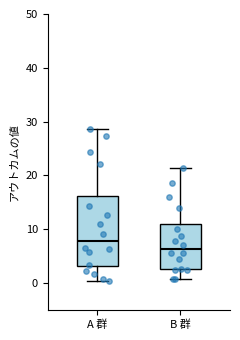

Reading left to right, read every box against the y-axis: the position of its median line, the range the box covers, and the ends of its whiskers. The values are not printed on the chart, so give them approximately, as read against the axis.

A 群: median 8, box 3 to 16, whiskers 0 to 29
B 群: median 6, box 3 to 11, whiskers 1 to 21